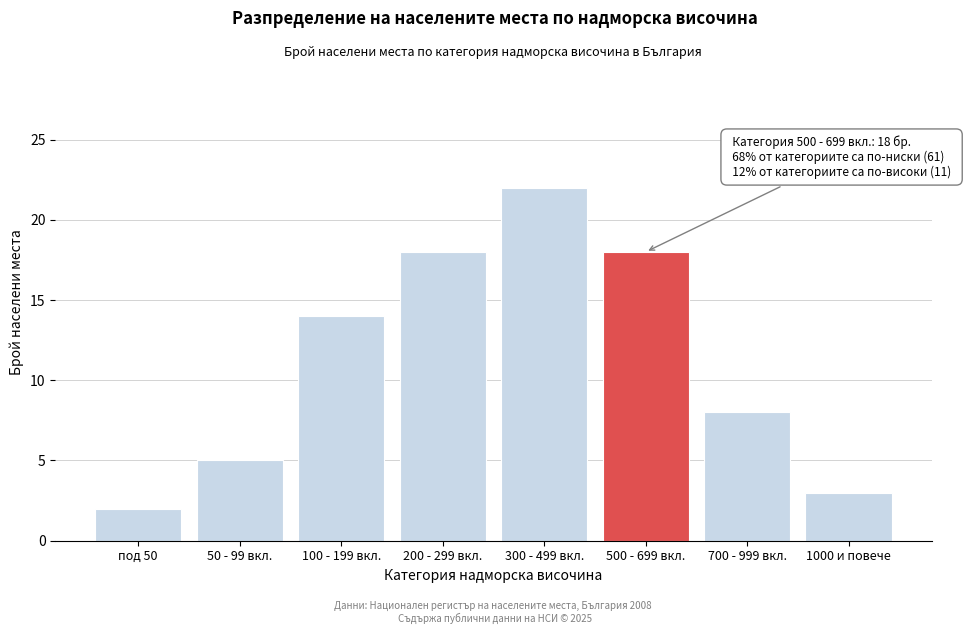

Reading left to right, extract all data points from this chart.

под 50=2	50 - 99 вкл.=5	100 - 199 вкл.=14	200 - 299 вкл.=18	300 - 499 вкл.=22	500 - 699 вкл.=18	700 - 999 вкл.=8	1000 и повече=3